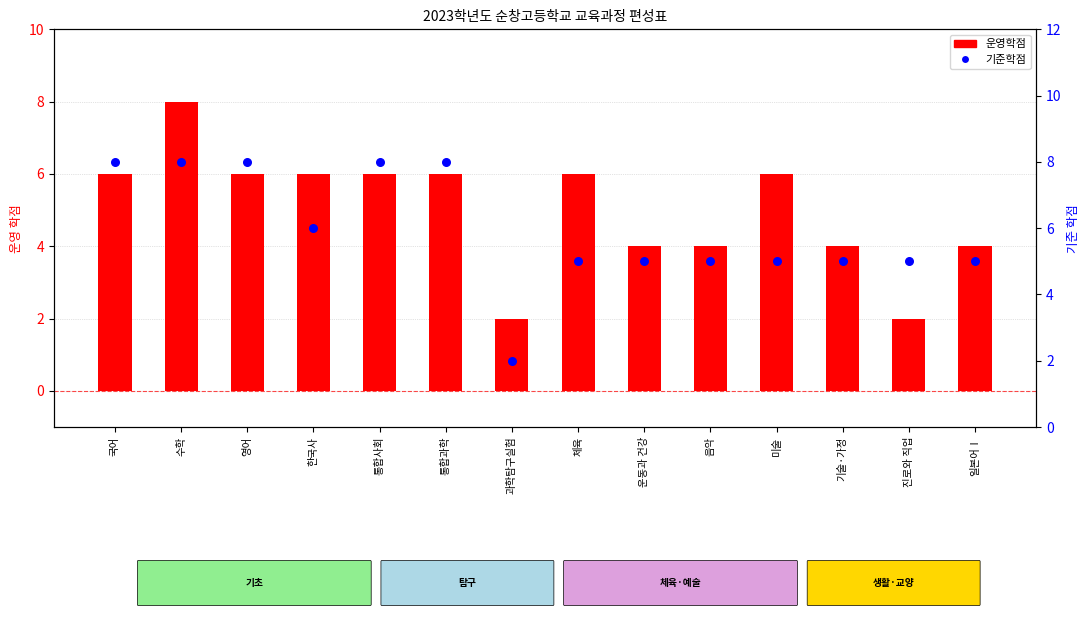

Is the value of 기준학점 at 국어 greater than the value of 운영학점 at 일본어Ⅰ?

Yes